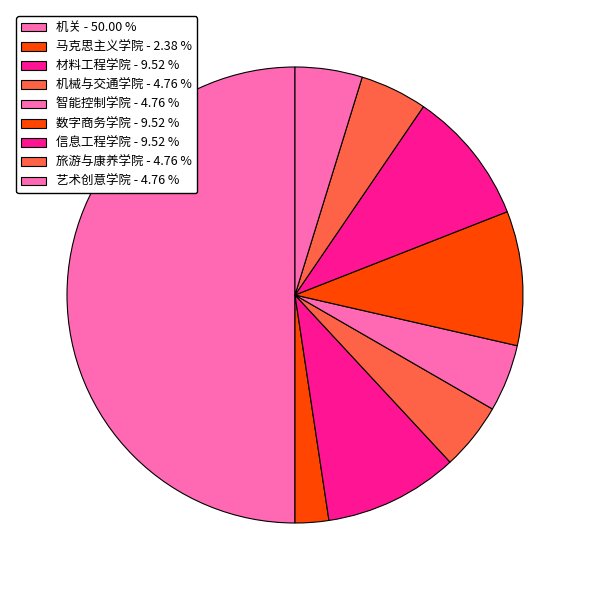

Count the number of slices in the pie.

9